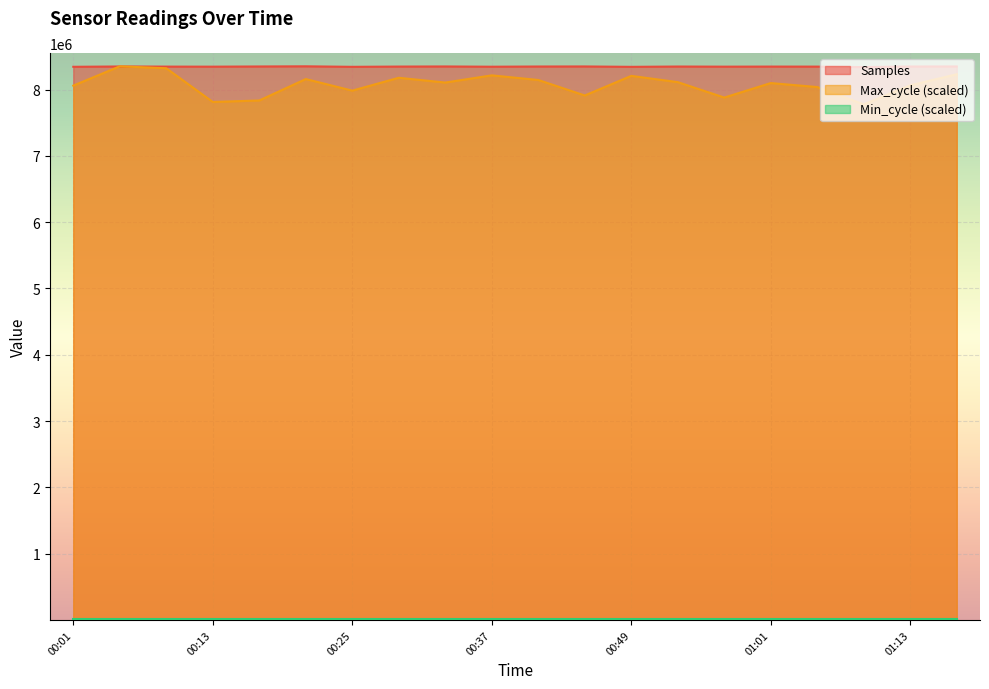

True or false: Max_cycle and Samples intersect in this chart.

True